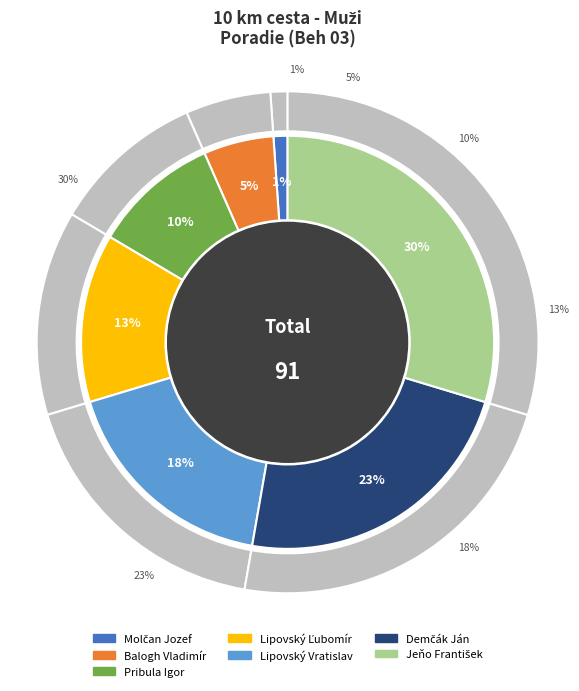

Does Lipovský Ľubomír account for over 50% of the chart?

No